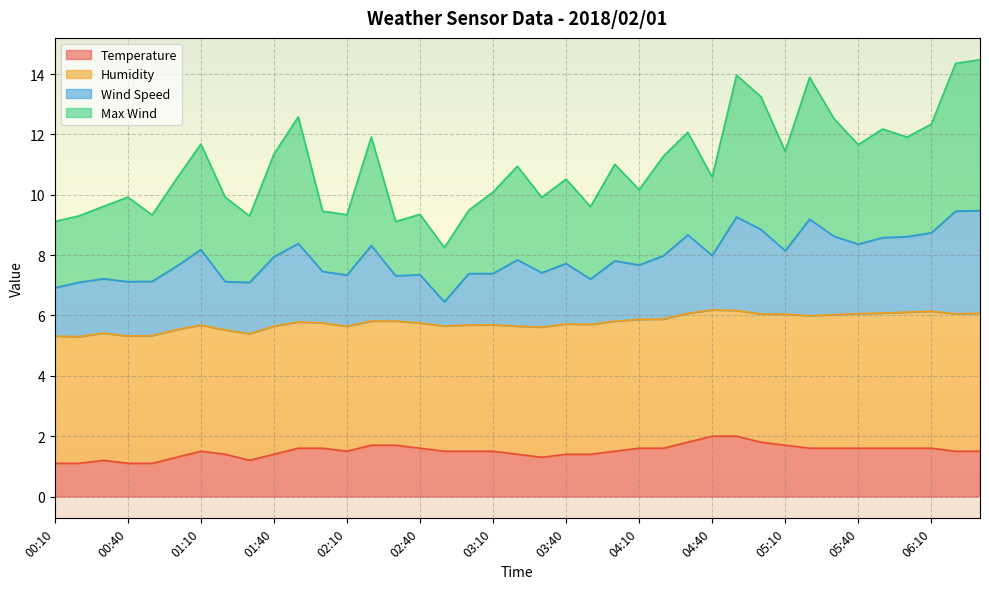

True or false: Temperature has a value of 2.2 at 05:40.

False